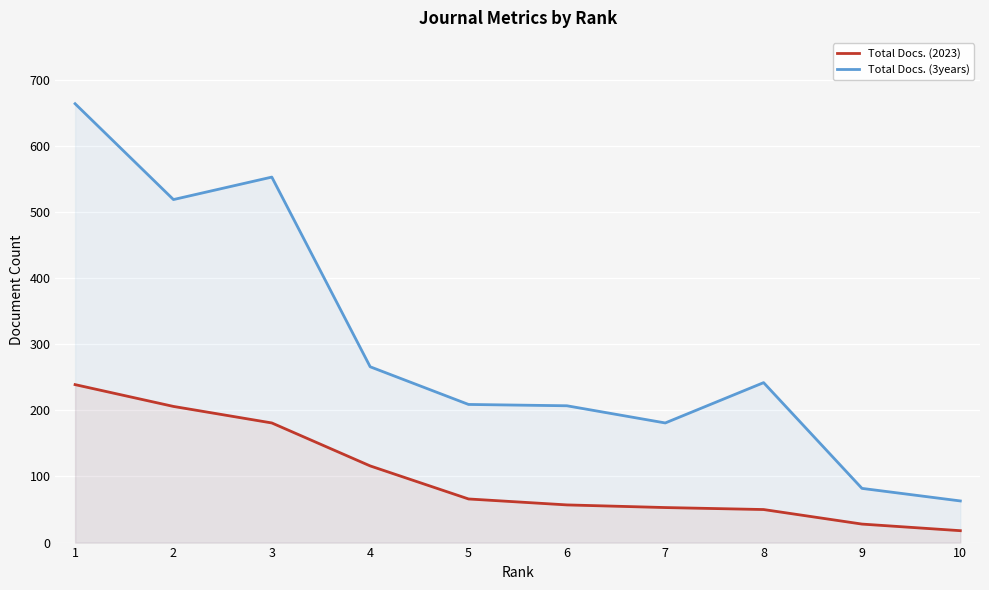

What is the total value across all series at 3?

734